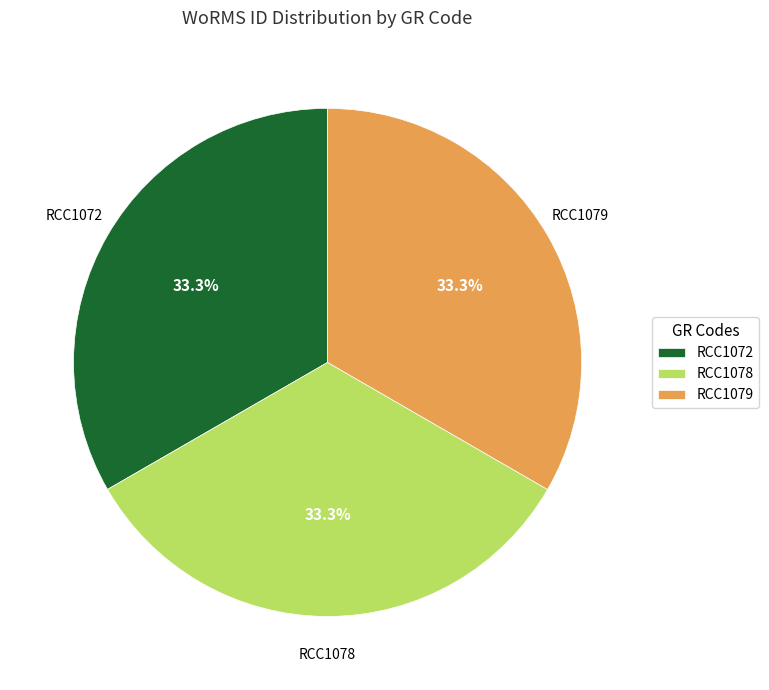

To the nearest percent, what is the average slice percentage?

33%